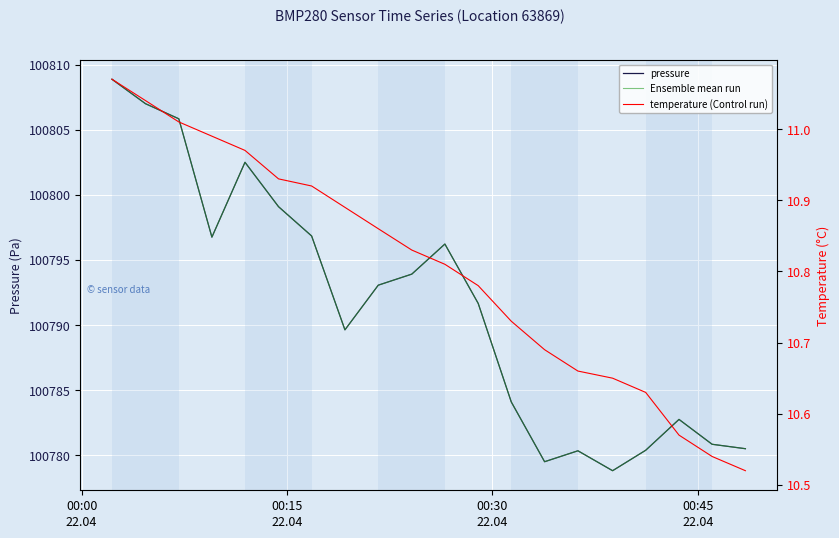

Which series has the largest range (max minus min)?

pressure